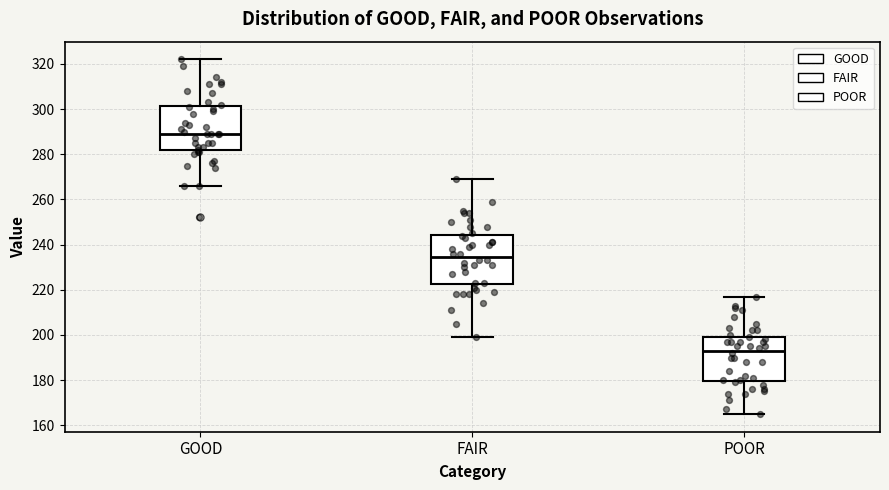

Comparing the boxes themselves (not the whiskers), which one is the tallest?

FAIR